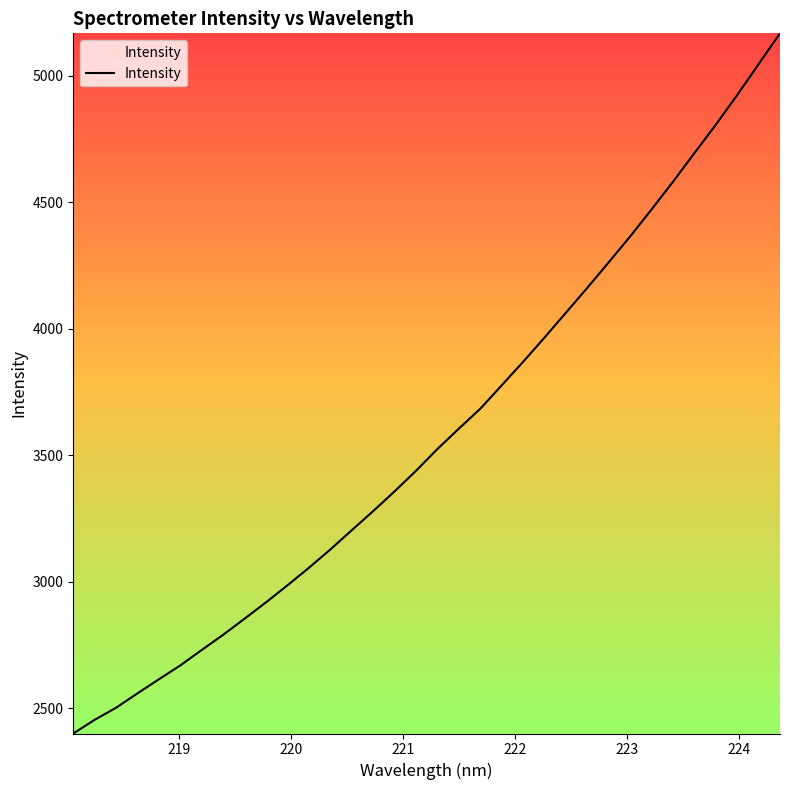

What is the greatest value displayed?

5166.6